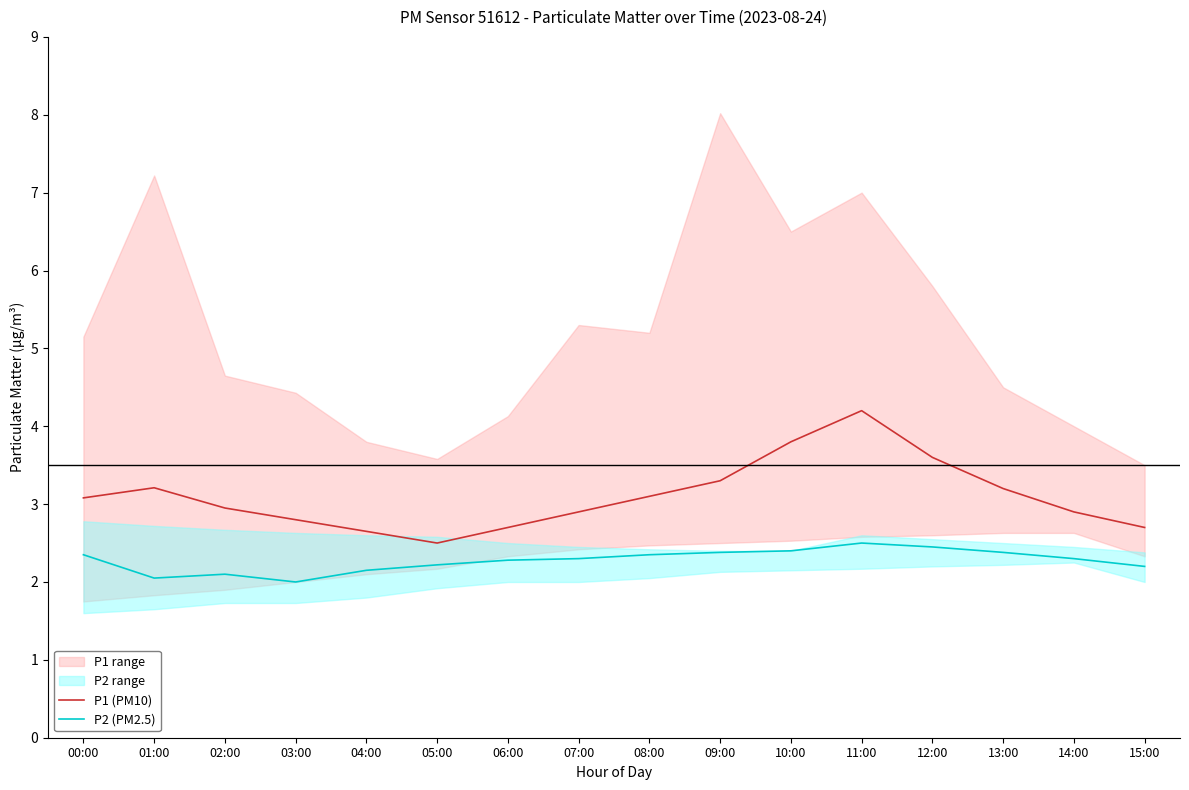

What is the difference between the maximum and second lowest values in the P1 (PM10) series?

1.6